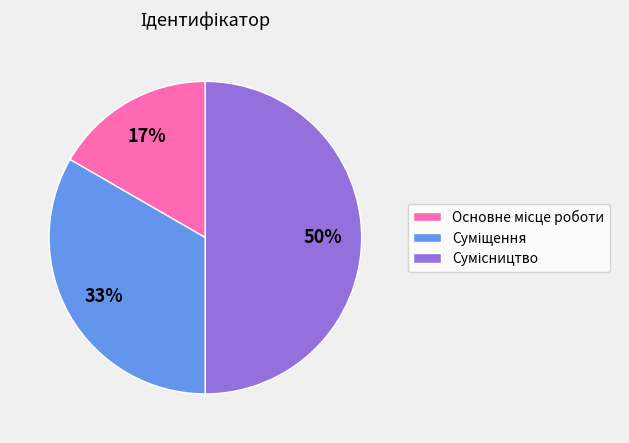

To the nearest percent, what is the difference between the largest and smallest slice percentages?

33%